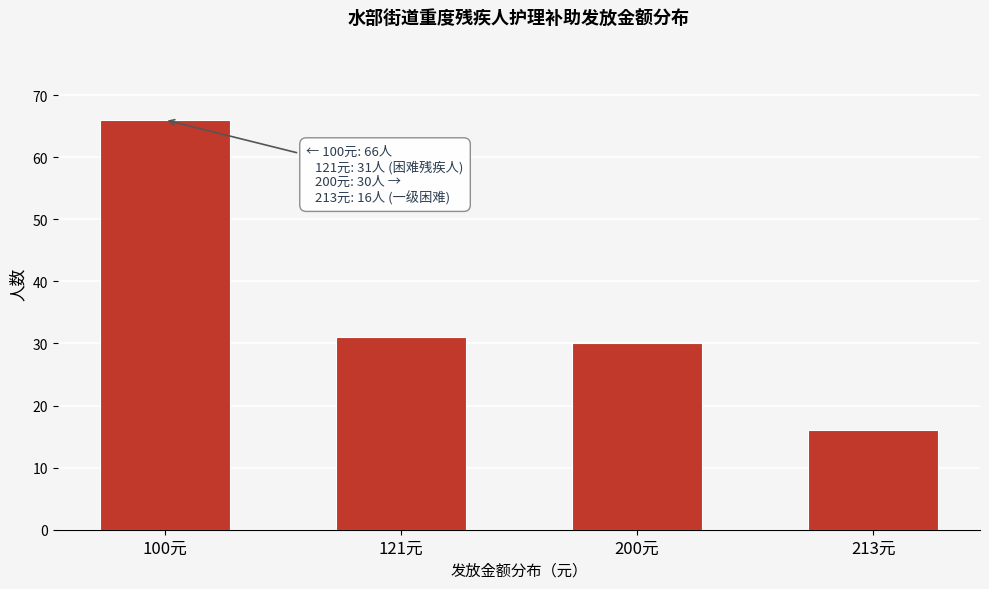

Reading left to right, transcribe all the data shown in this chart.

66	31	30	16